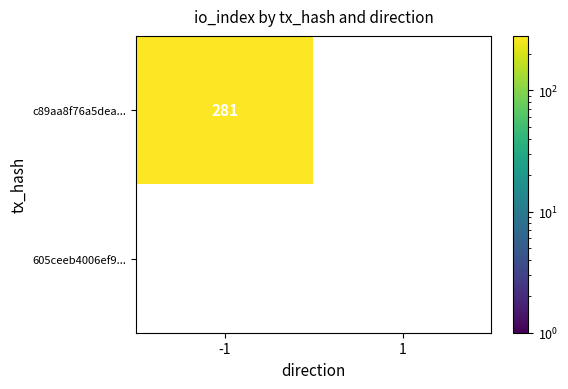

Read the c89aa8f76a5deafffdecc88646d653e65e4c59b value at -1.

281